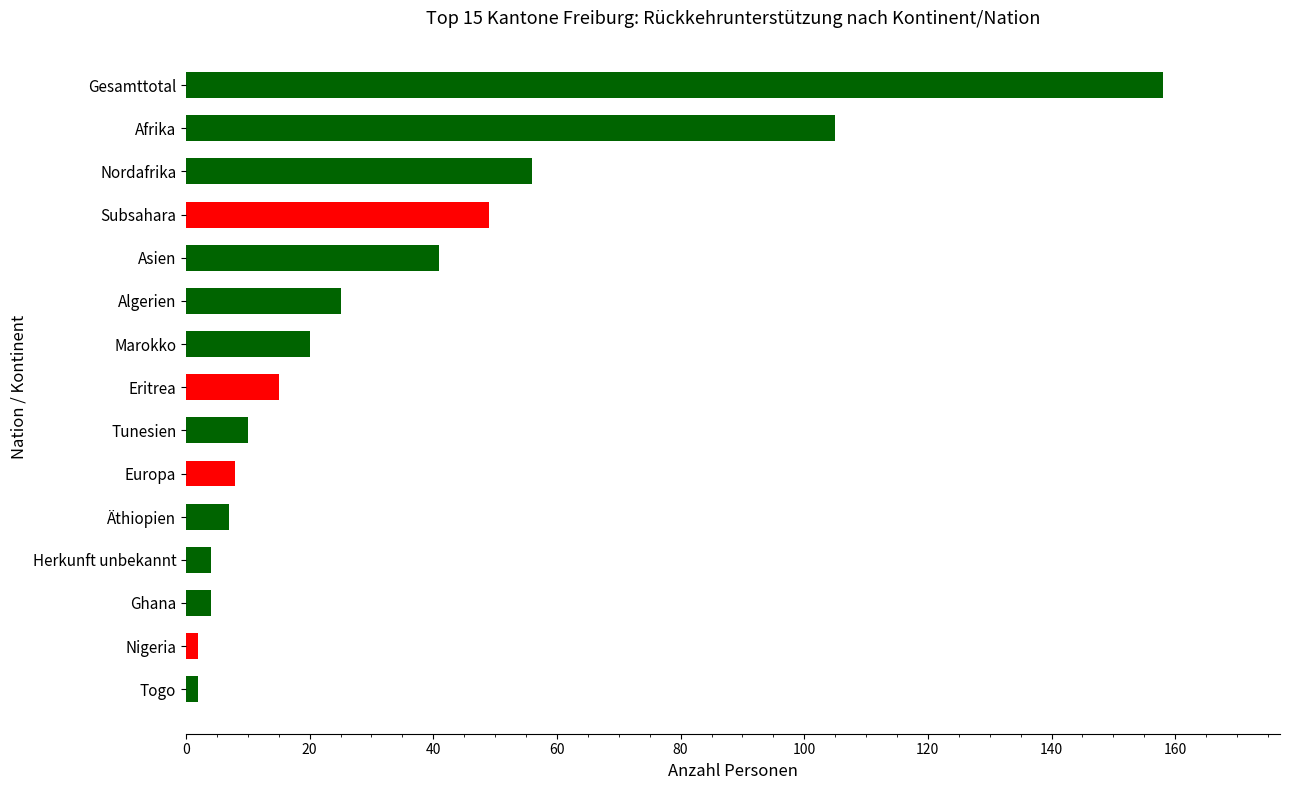

What is the sum of all values?

506